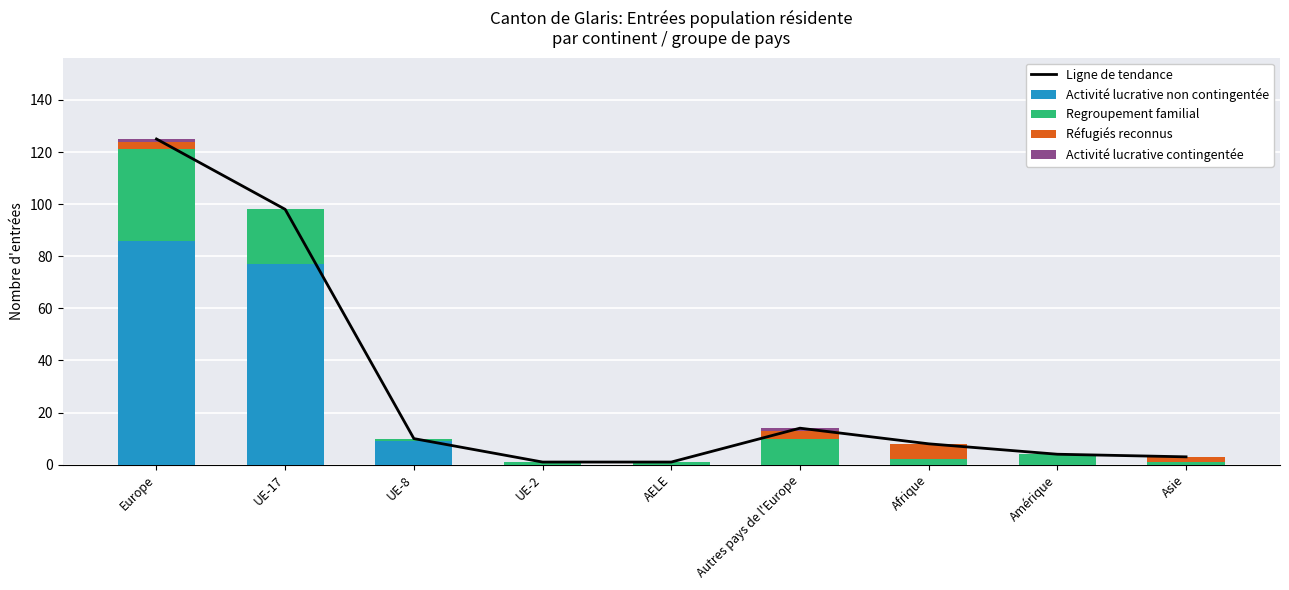

How many data points in Activité lucrative contingentée are above 0?

2